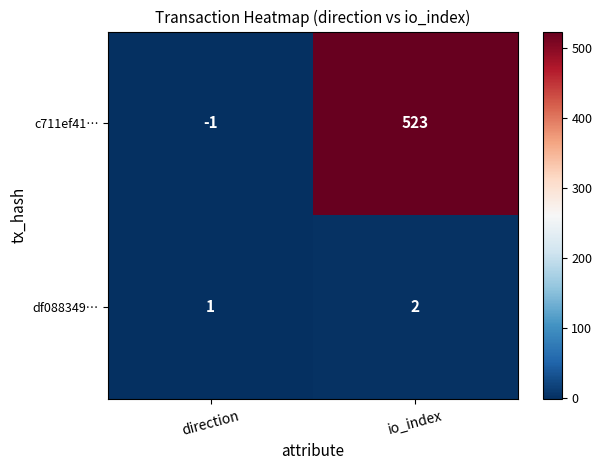

True or false: df088349… has a value of 0 at direction.

False